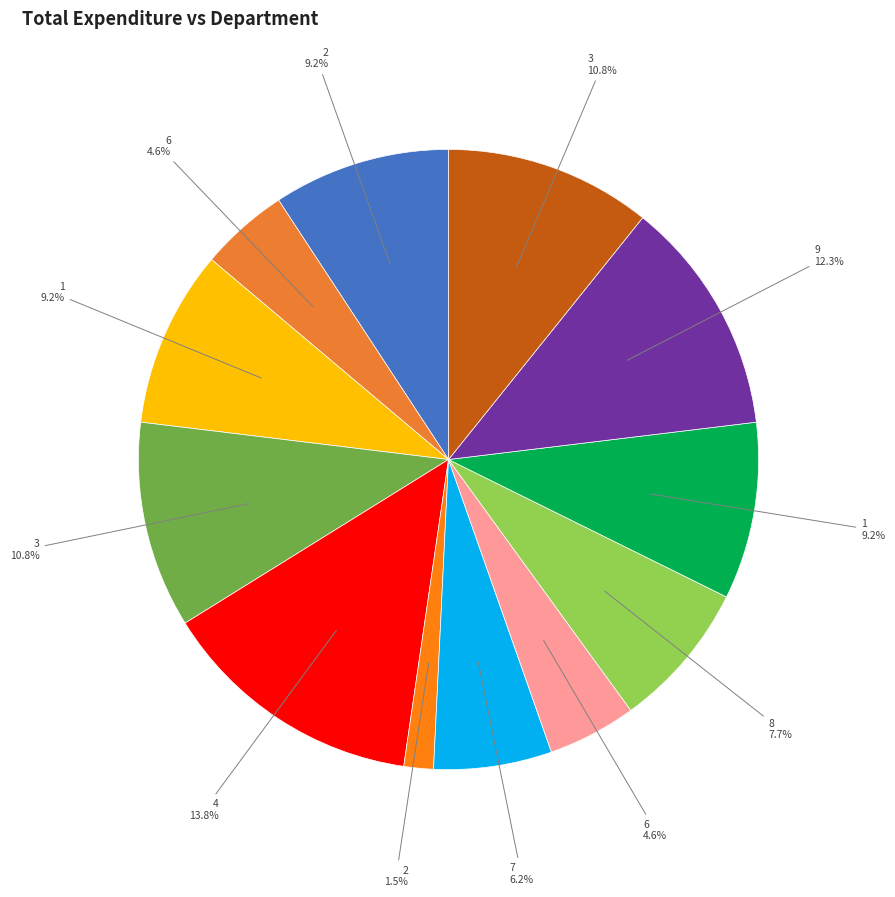

Count the number of slices in the pie.

12